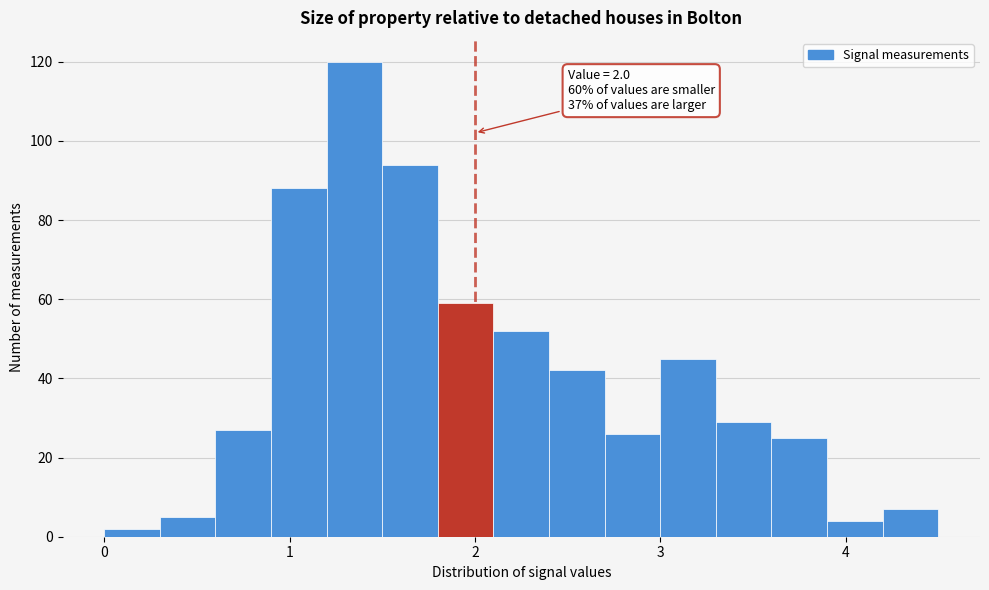

Around what value on the x-axis is the tallest bar? Give the approximate position of its centre, as read against the axis.

1.4